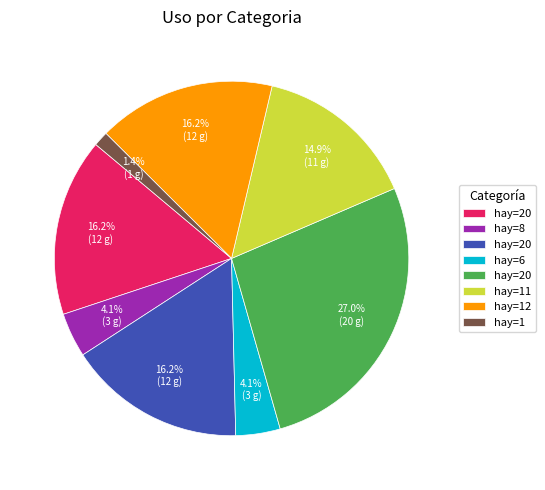

Is there a majority slice in this chart?

No